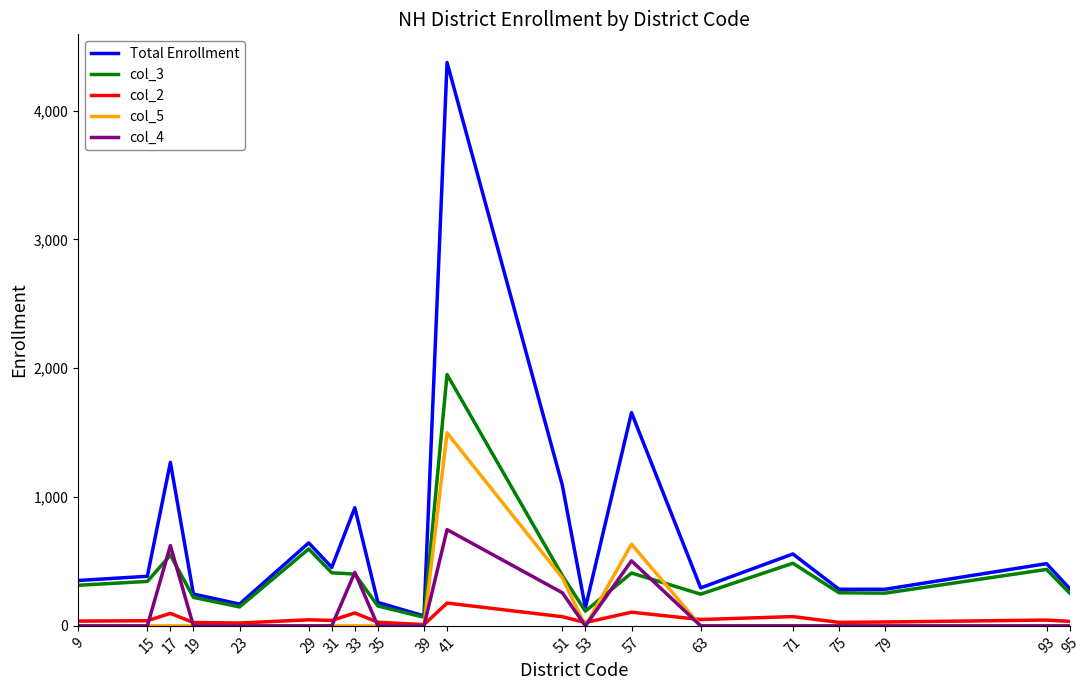

The Total Enrollment series shows 284 at 75. True or false?

True